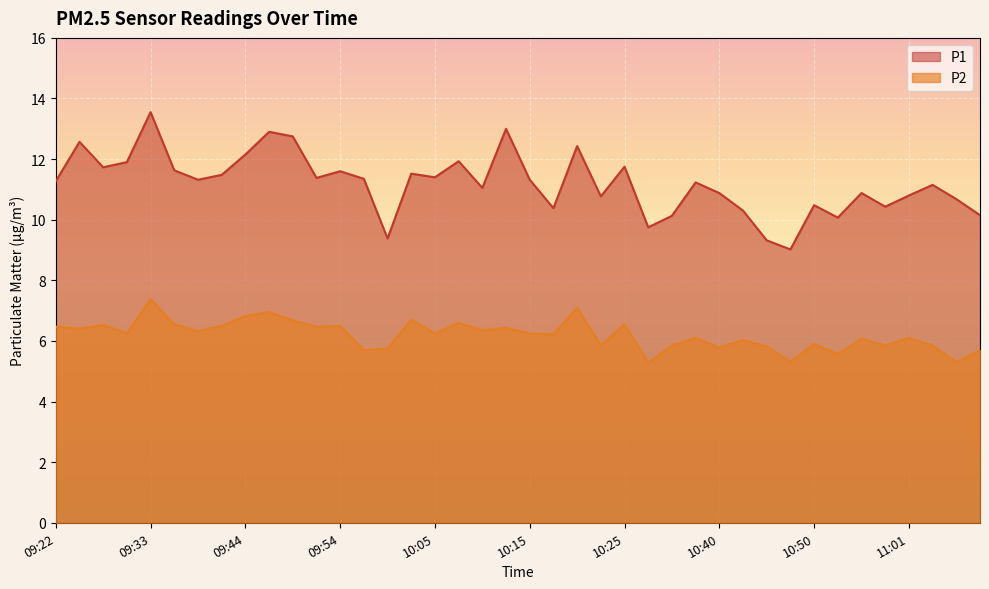

What is the lowest value of the P2 series?

5.3